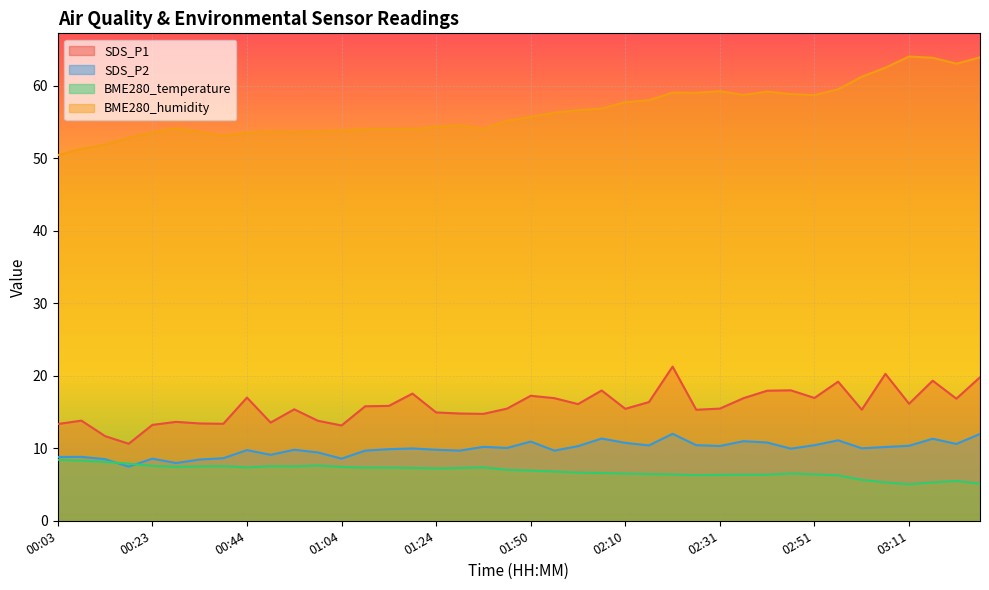

What value does the BME280_humidity series have at 01:50?

55.7